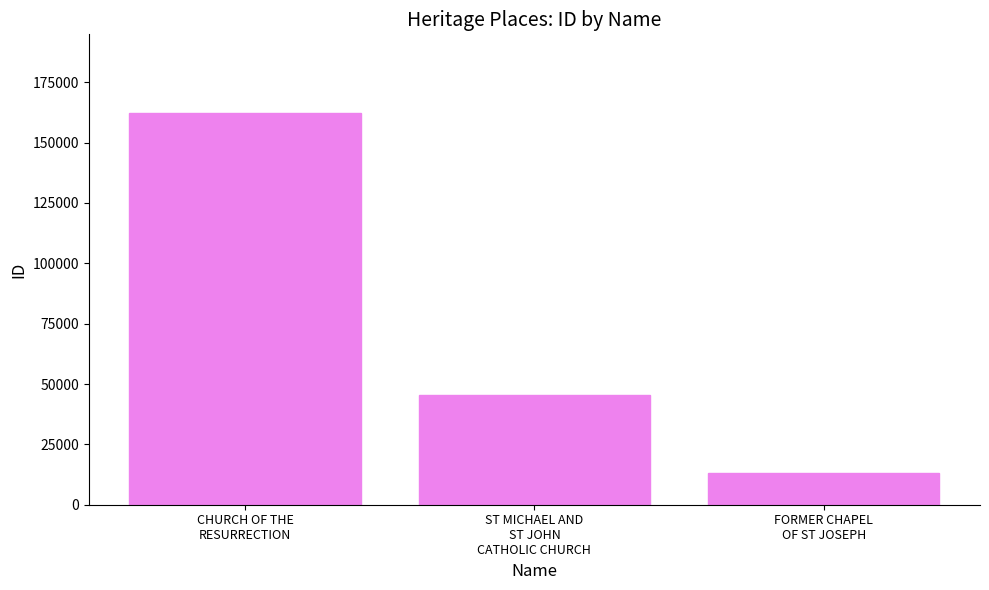

List the labels in order of value, largest first.

CHURCH OF THE
RESURRECTION, ST MICHAEL AND
ST JOHN
CATHOLIC CHURCH, FORMER CHAPEL
OF ST JOSEPH